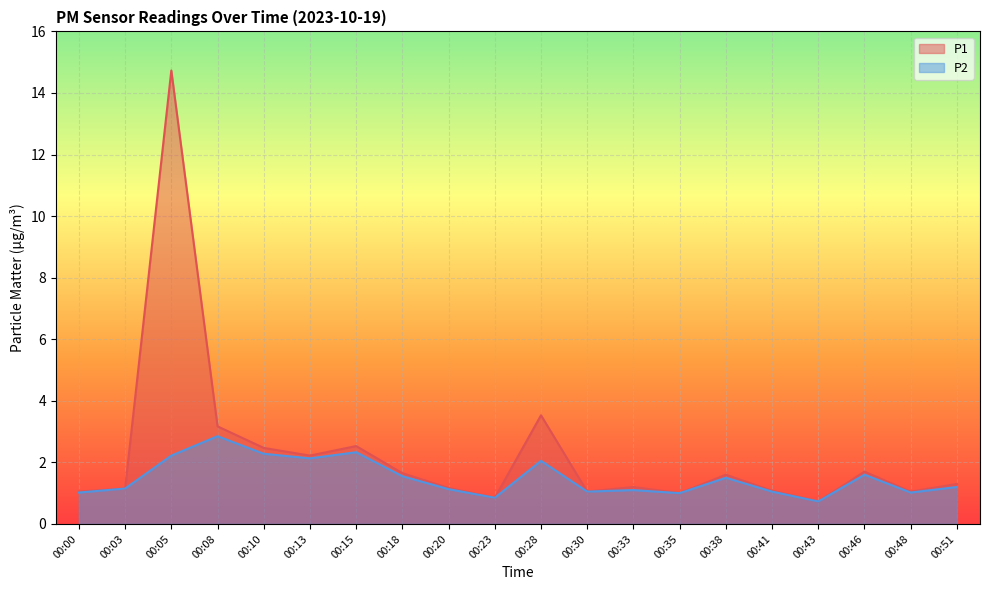

Where is the first local maximum for P1?

00:05